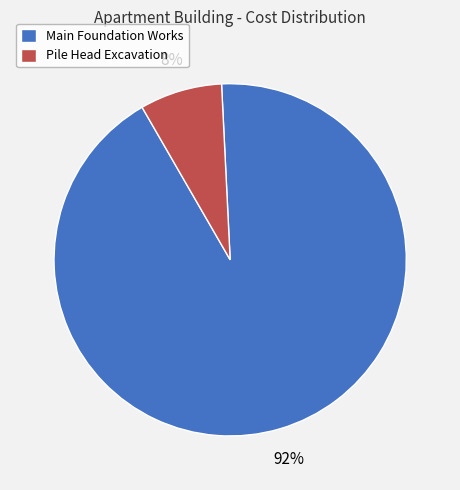

Which has a higher value, Pile Head Excavation or Main Foundation Works?

Main Foundation Works